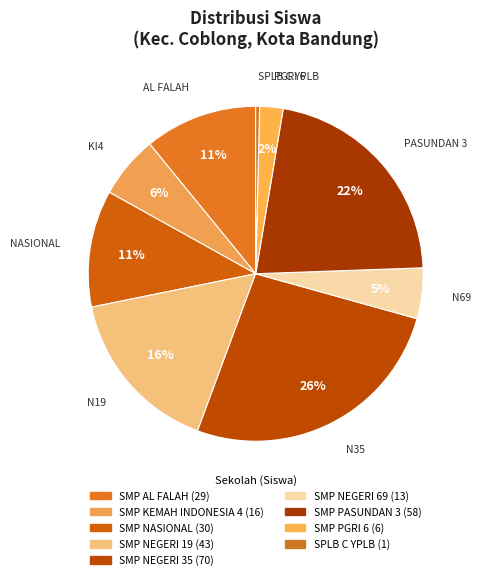

To the nearest percent, what portion does SMP NEGERI 35 represent?

26%